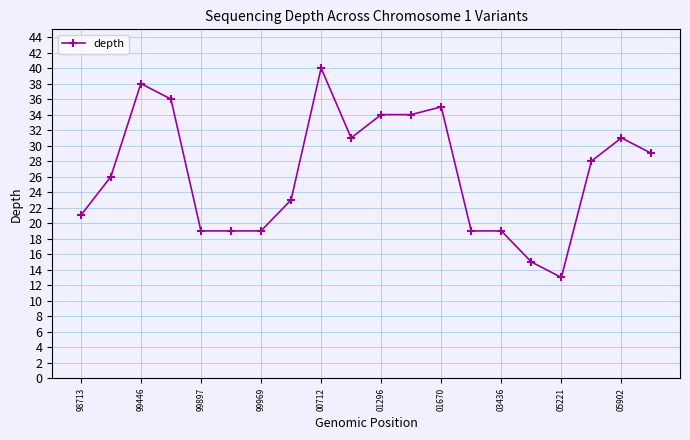

What is the difference between the second highest and minimum values?

25